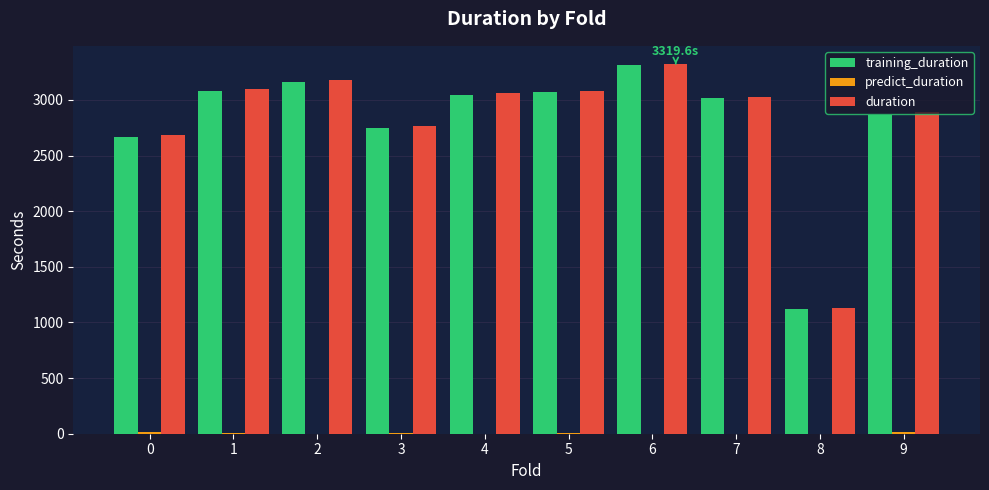

Which series changed the most between 0 and 5?

training_duration